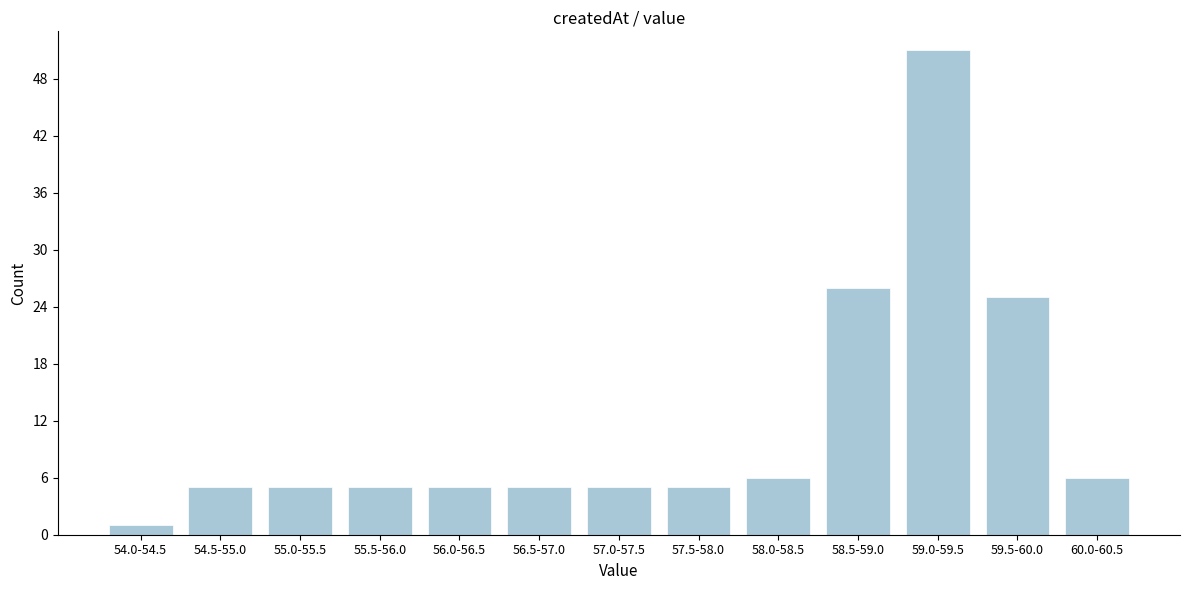

Reading left to right, what are all the values shown in this chart?

54.0-54.5=1	54.5-55.0=5	55.0-55.5=5	55.5-56.0=5	56.0-56.5=5	56.5-57.0=5	57.0-57.5=5	57.5-58.0=5	58.0-58.5=6	58.5-59.0=26	59.0-59.5=51	59.5-60.0=25	60.0-60.5=6